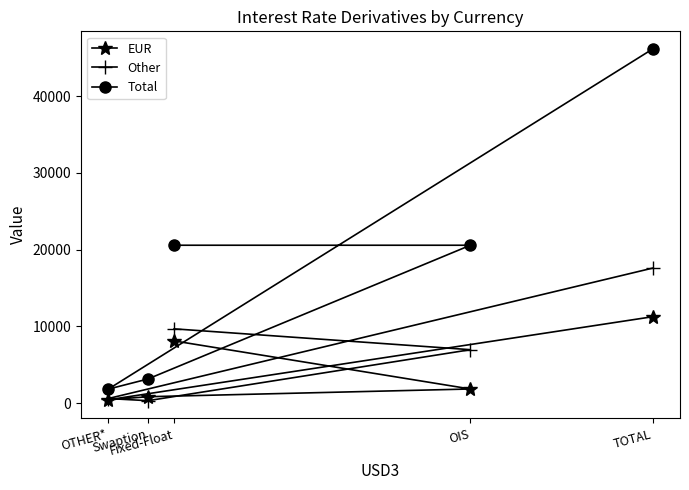

At OIS, list the series in order from smallest to largest.

EUR, Other, Total